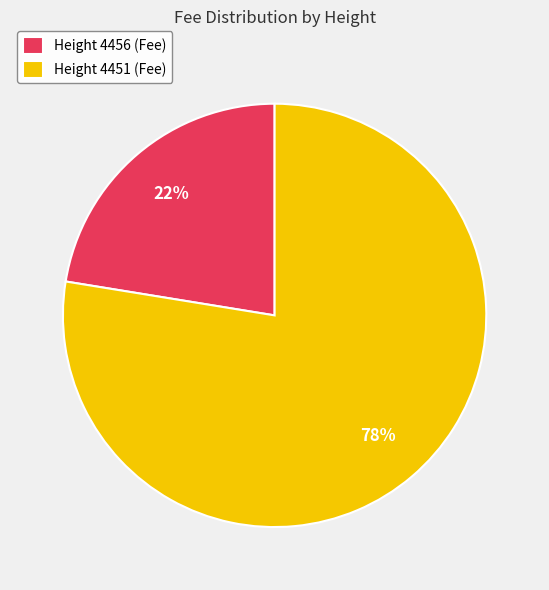

Is Height 4456 (Fee) the majority of the pie?

No